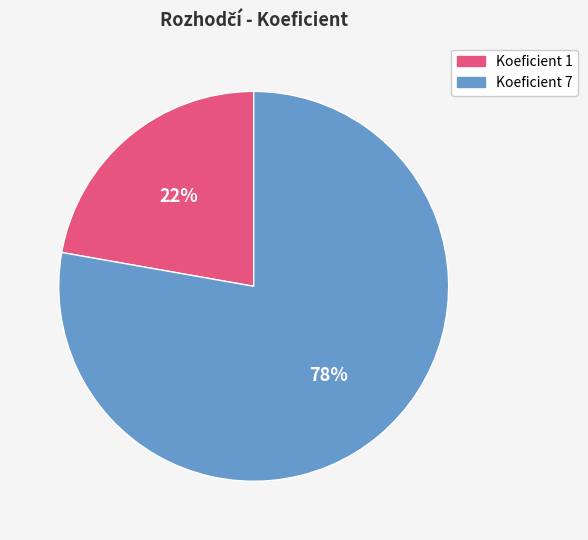

What is the ratio of the value at Koeficient 7 to the value at Koeficient 1?

3.5